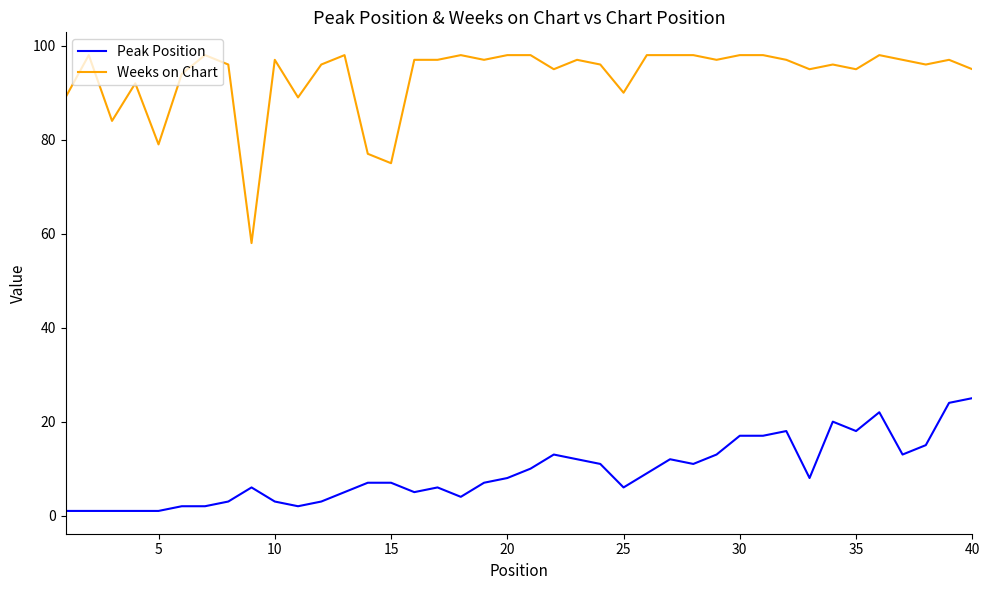

True or false: Weeks on Chart and Peak Position cross at least once.

False